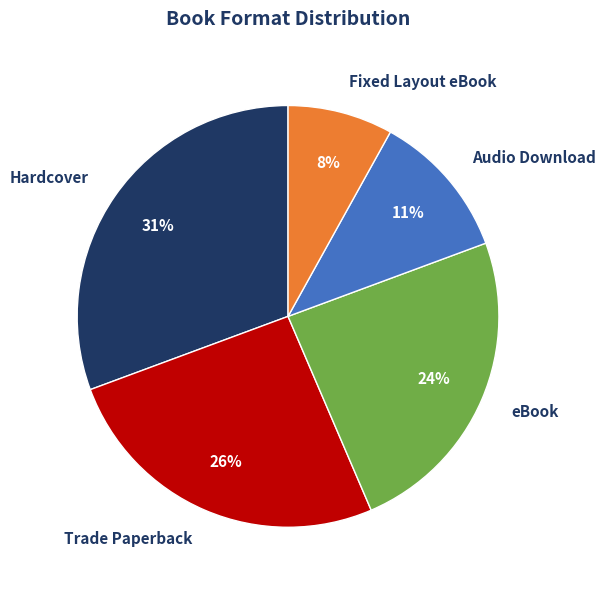

Approximately how many times larger is the value at Audio Download compared to eBook?

0.5